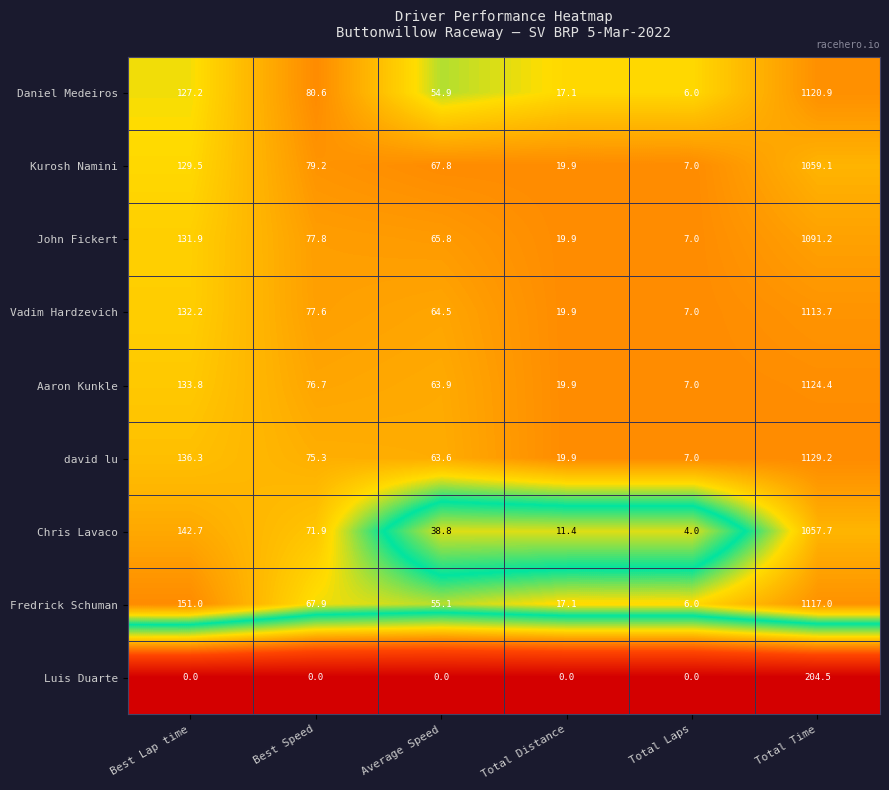

At which label does Chris Lavaco reach its peak?

Total Time